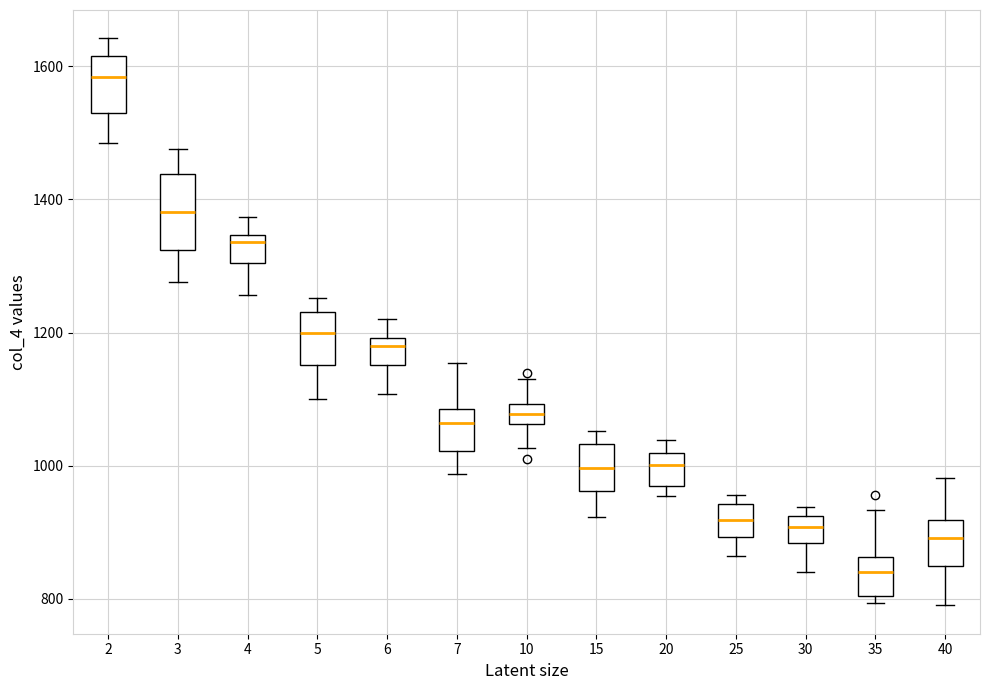

Where does the median line of the box at x = 40 sit on the y-axis? The values are not printed on the chart, so give them approximately, as read against the axis.

900